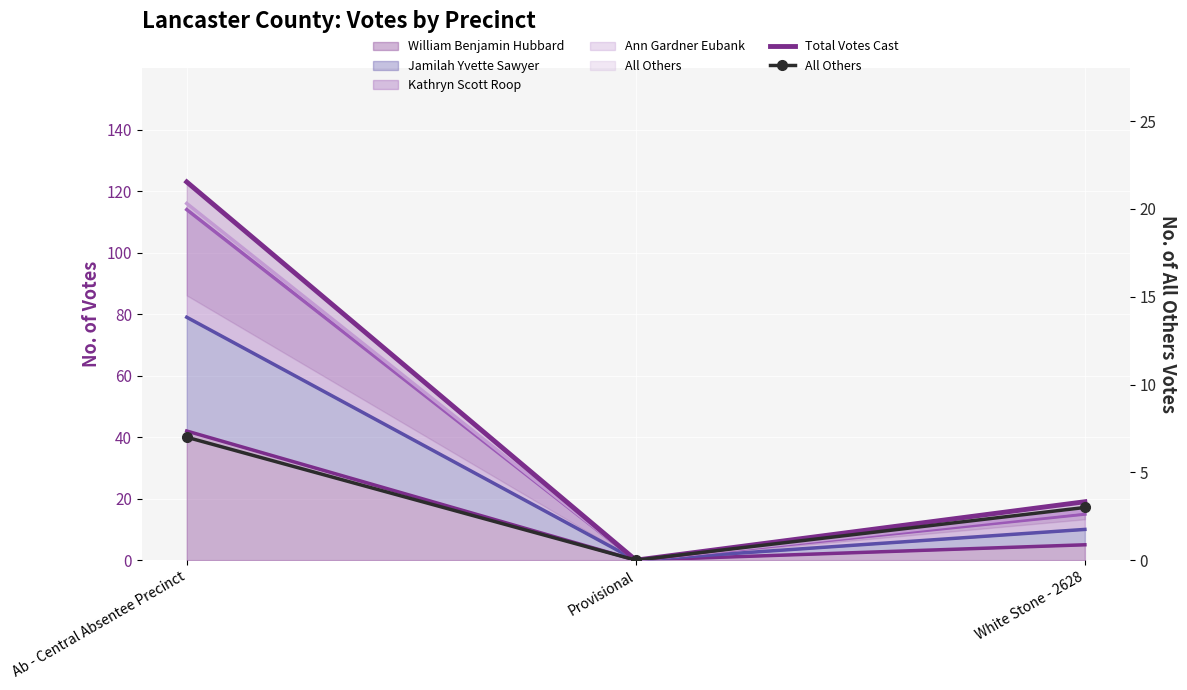

Is it true that Total Votes Cast equals -82 at Provisional?

False